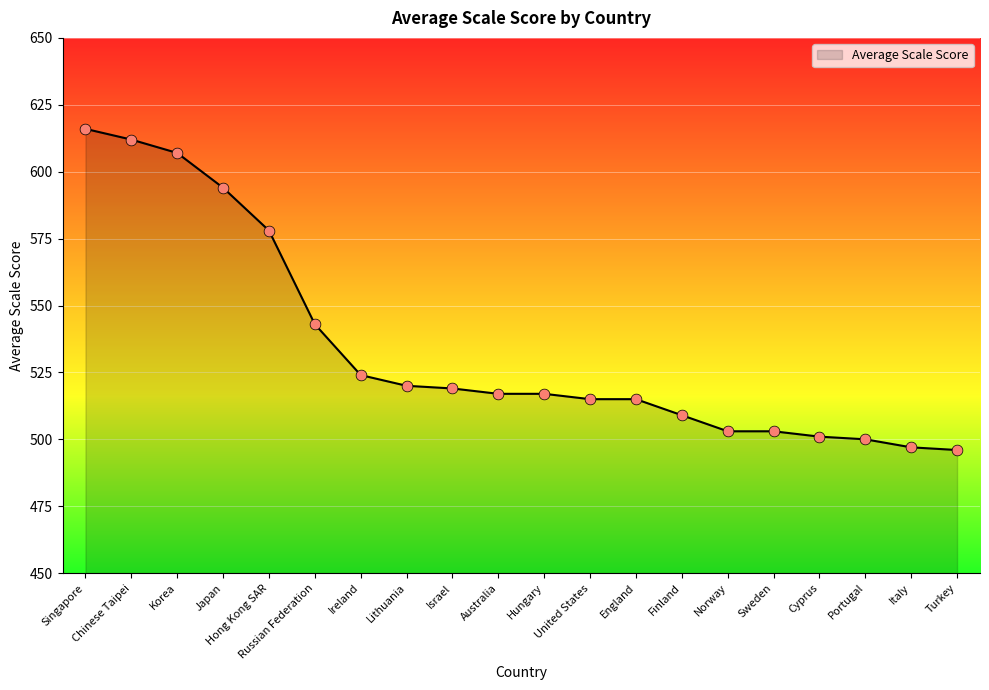

What is the ratio of the value at Hong Kong SAR to the value at Norway?

1.1